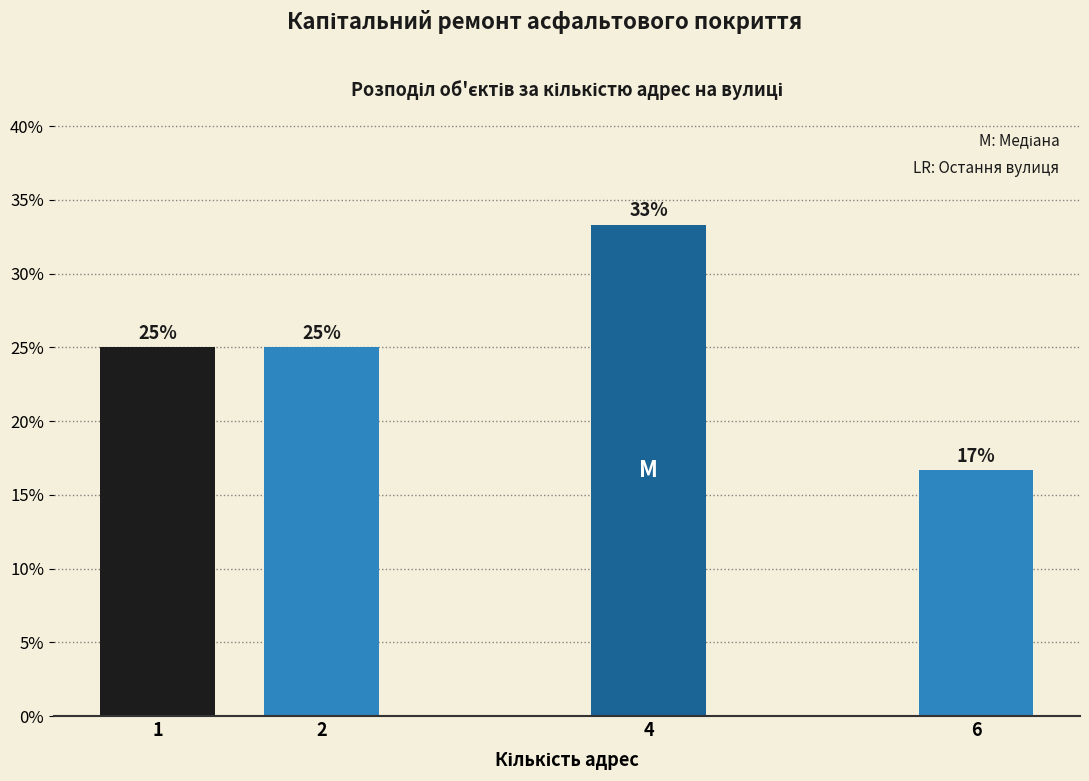

What is the minimum value shown in the chart?

16.7